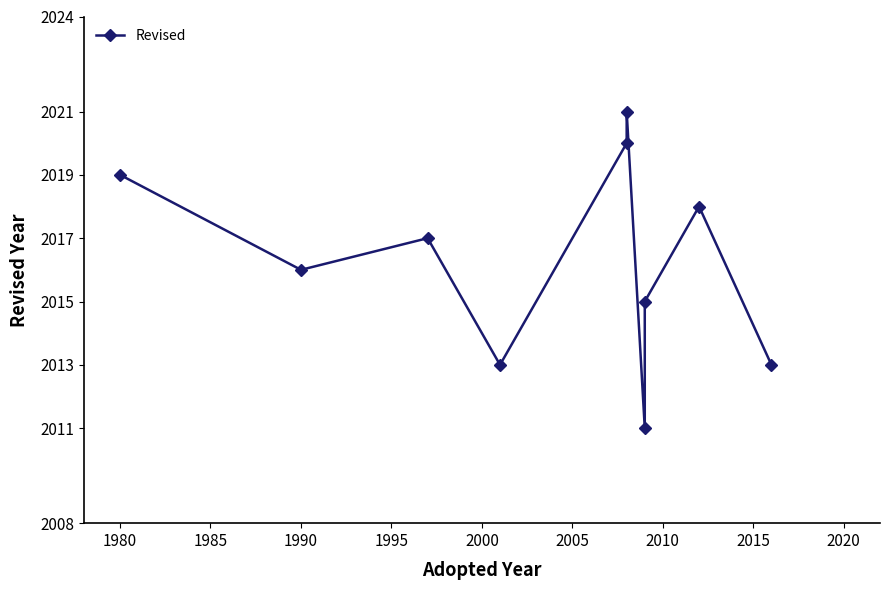

Is it true that the value at 1990 is 1087?

False